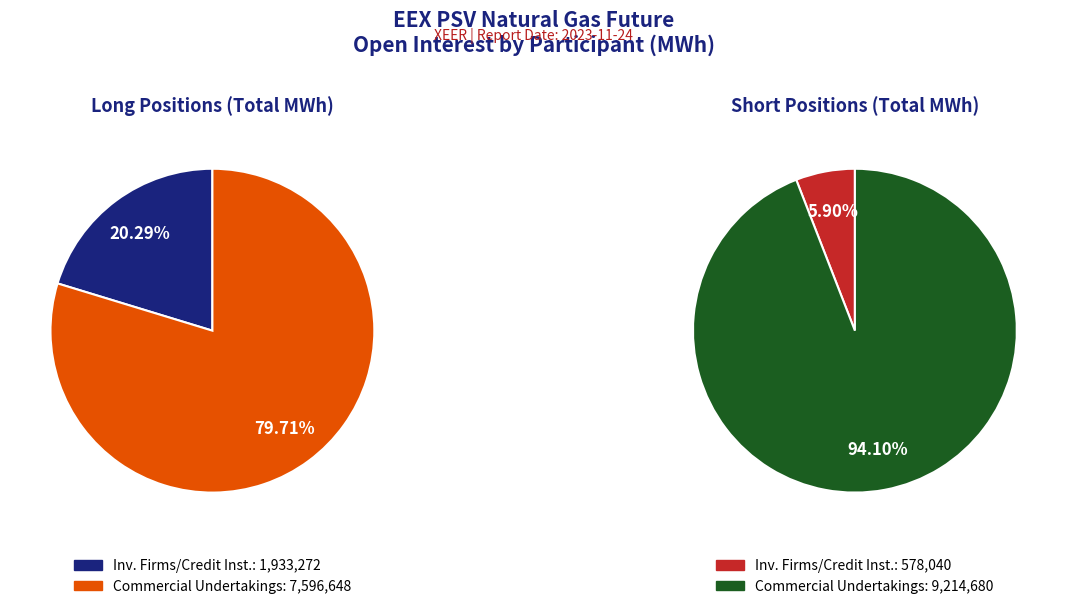

Which series has the widest spread of values?

Short